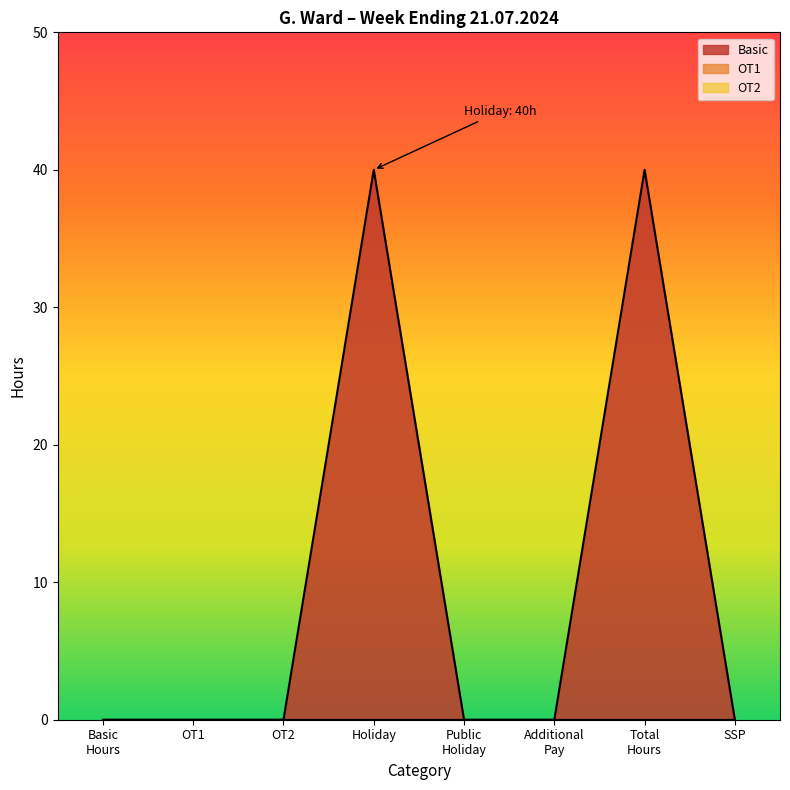

What are all the series names shown in the legend?

Basic, OT1, OT2